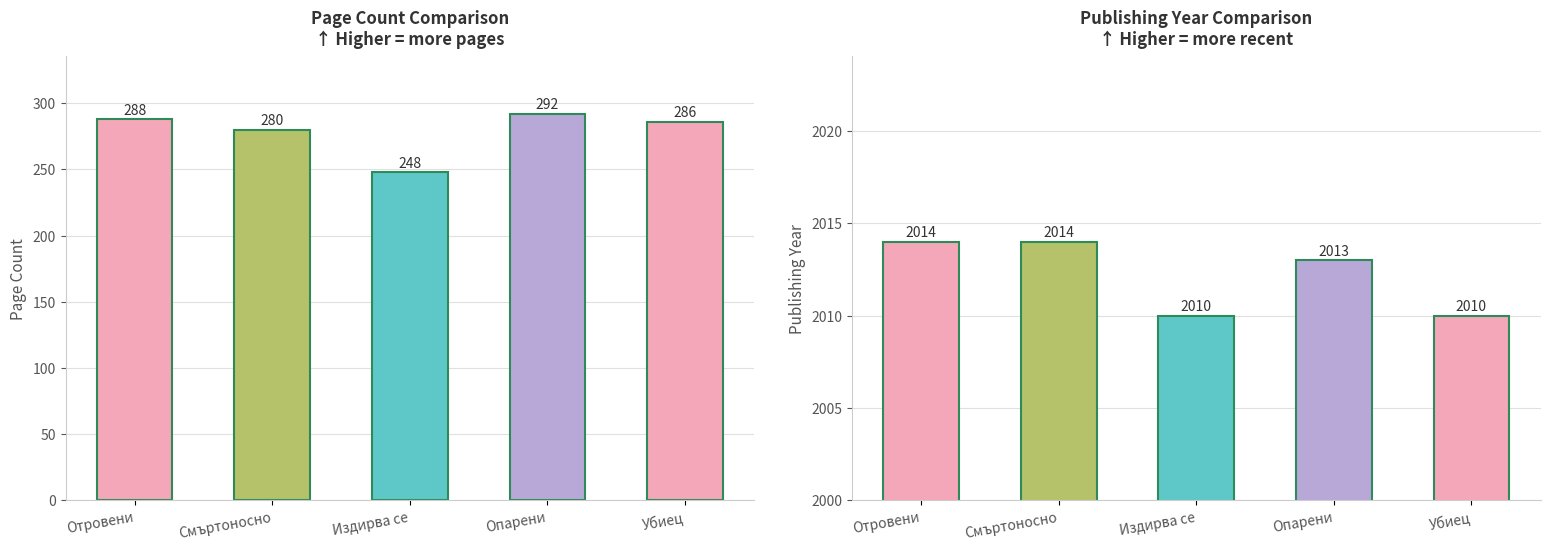

What is the label of the 5th bar from the left?

Убиец